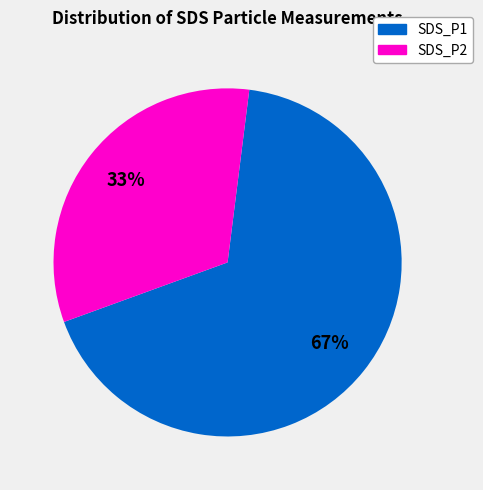

To the nearest percent, what portion does SDS_P2 represent?

33%